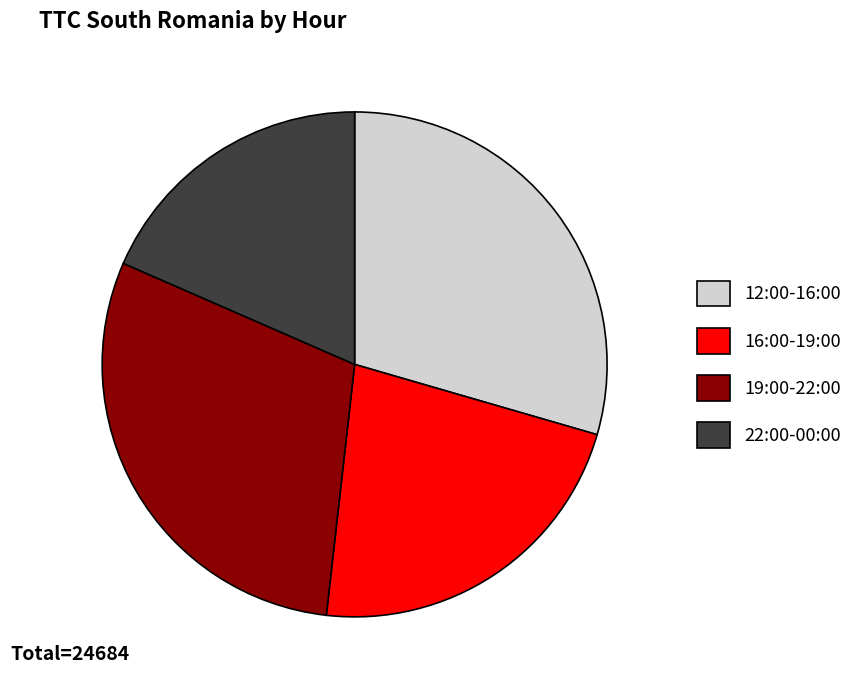

What is the ratio of the value at 22:00-00:00 to the value at 16:00-19:00?

0.8